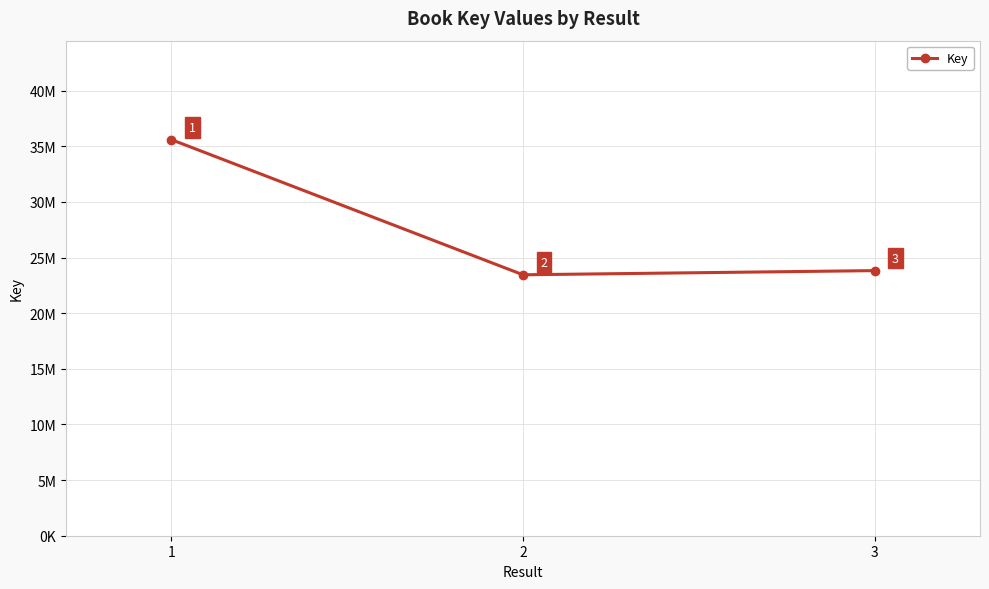

At which label does the data first exceed 23825632?

1